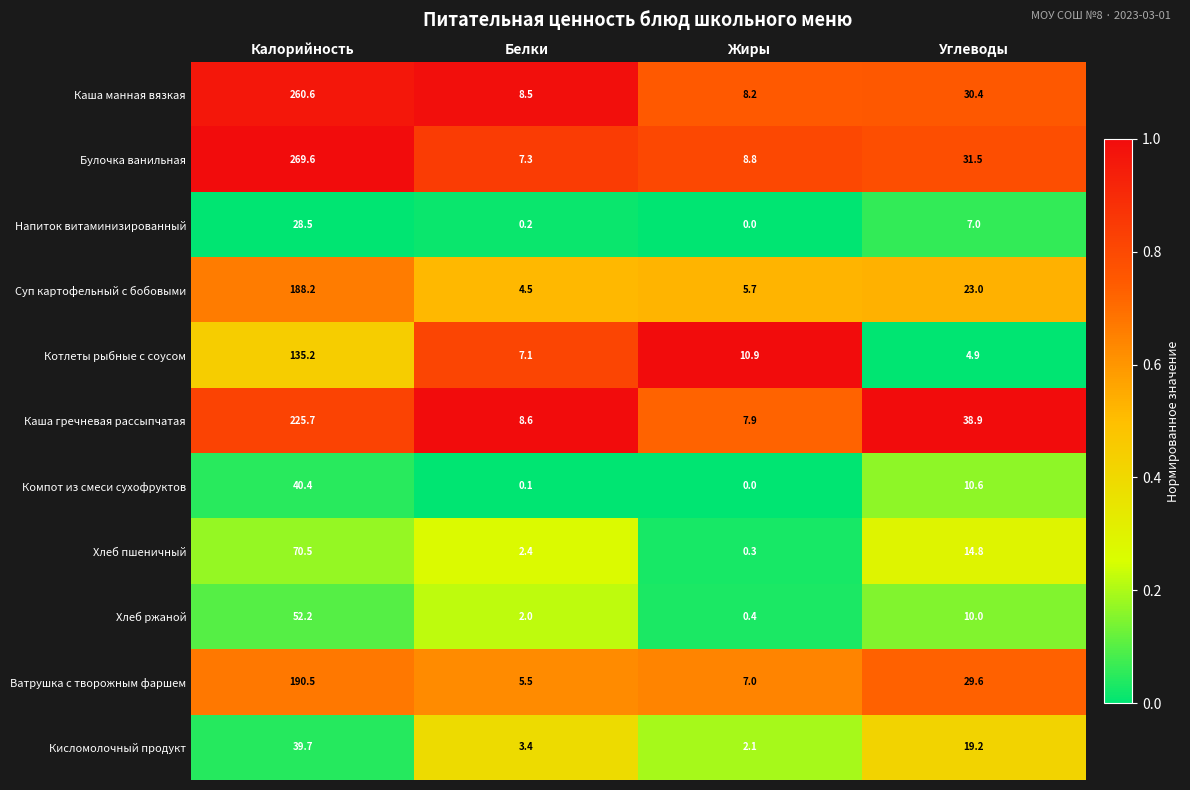

What is the average value of the Булочка ванильная series?

79.3